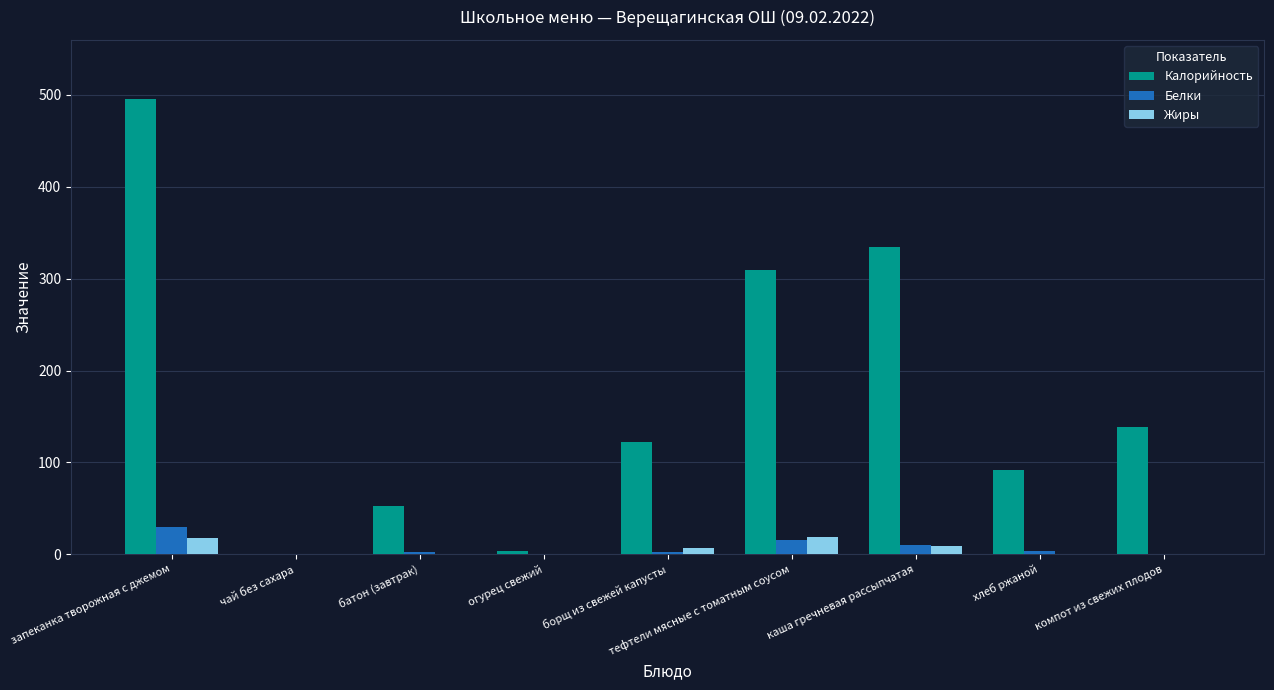

Which category has the highest value in the Белки series?

запеканка творожная с джемом